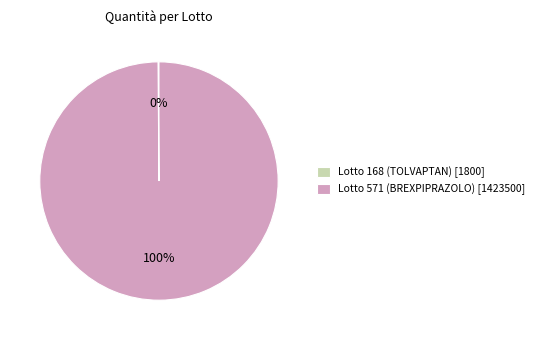

Is it true that Lotto 571 (BREXPIPRAZOLO) [1423500] is 100% of the pie?

True